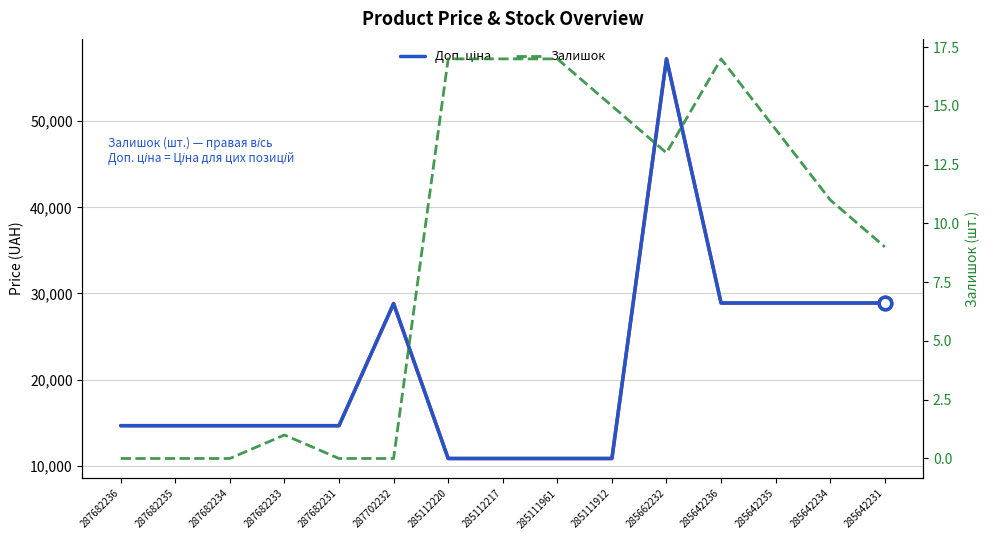

What is the difference between the Залишок values at 285112220 and 285642234?

6.0